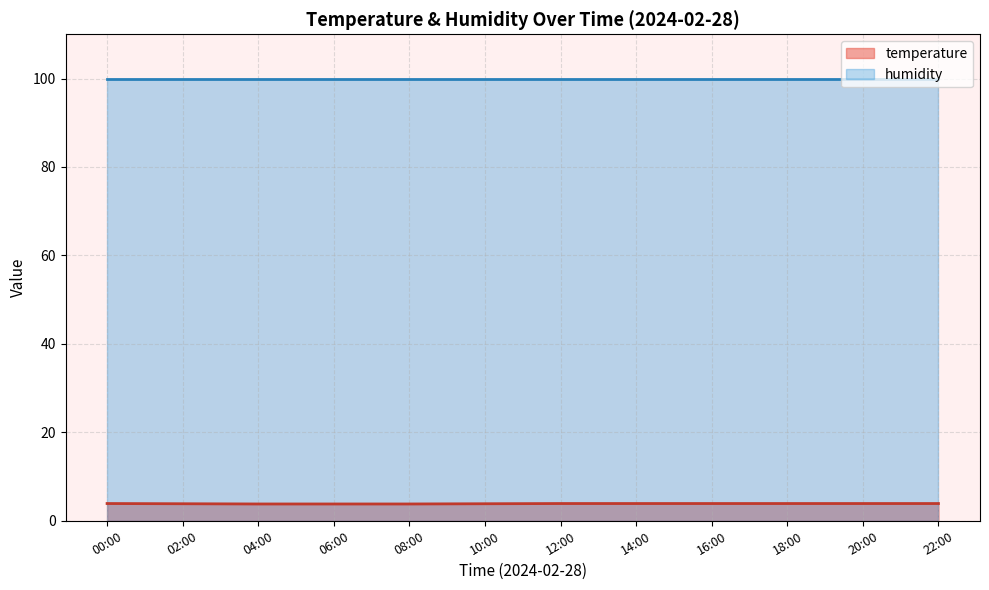

What is the spread (max minus min) of values at 01:30?

96.0